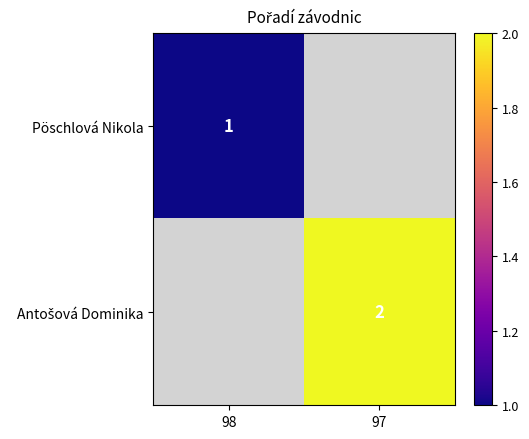

True or false: Pöschlová Nikola has a value of 1.0 at 98.

True